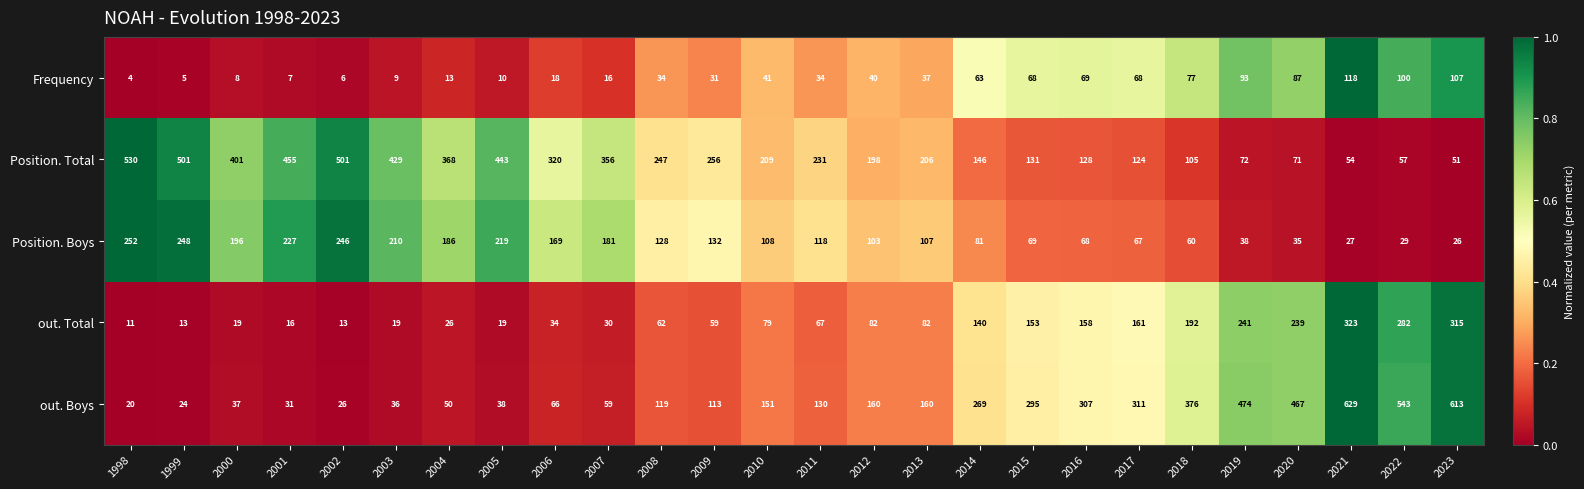

At which label is Position. Total closest to 290?

2006